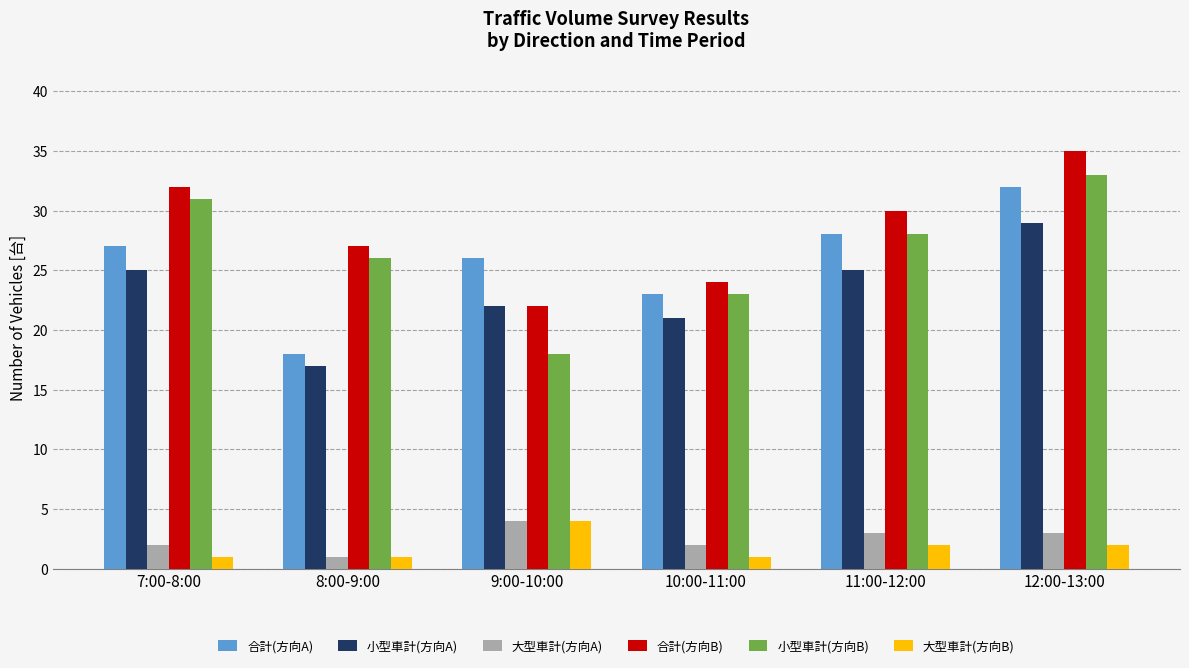

Reading left to right, transcribe all the data shown in this chart.

合計(方向A): 27	18	26	23	28	32
小型車計(方向A): 25	17	22	21	25	29
大型車計(方向A): 2	1	4	2	3	3
合計(方向B): 32	27	22	24	30	35
小型車計(方向B): 31	26	18	23	28	33
大型車計(方向B): 1	1	4	1	2	2